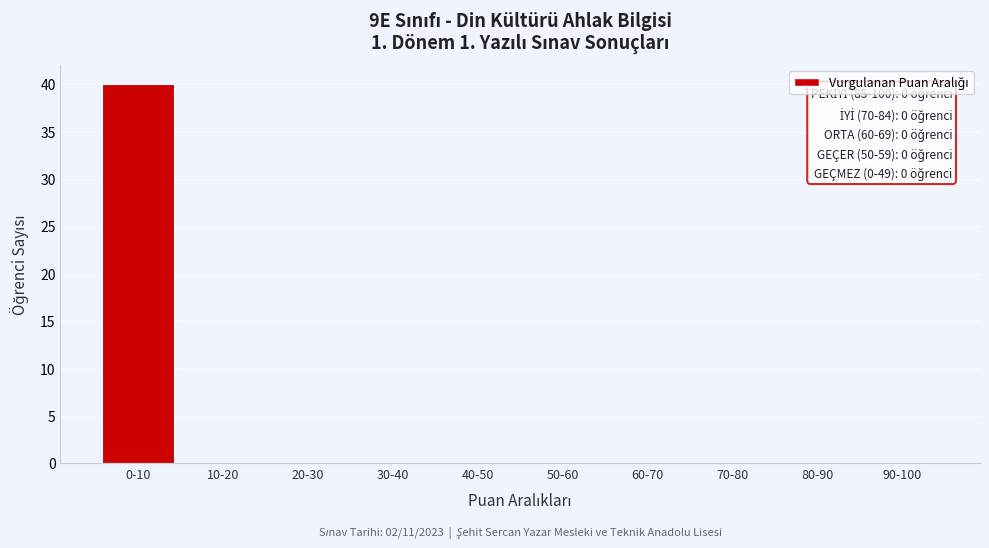

Reading left to right, extract all data points from this chart.

0-10=40	10-20=0	20-30=0	30-40=0	40-50=0	50-60=0	60-70=0	70-80=0	80-90=0	90-100=0